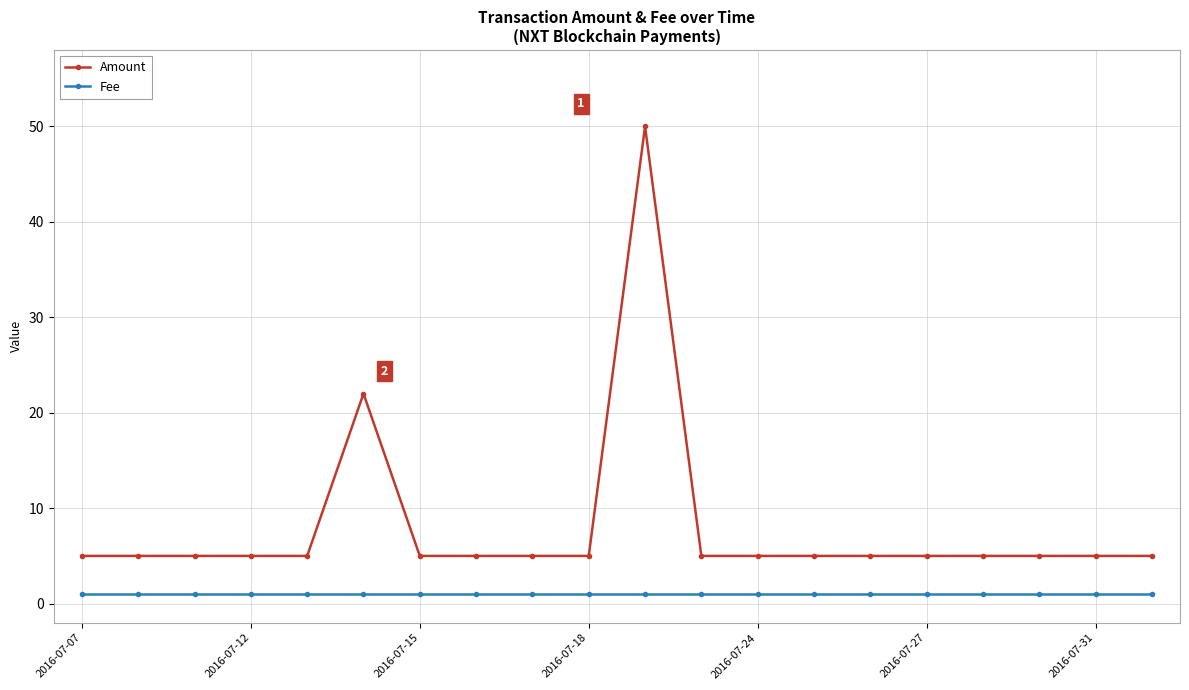

At how many categories does at least one series exceed 4?

20